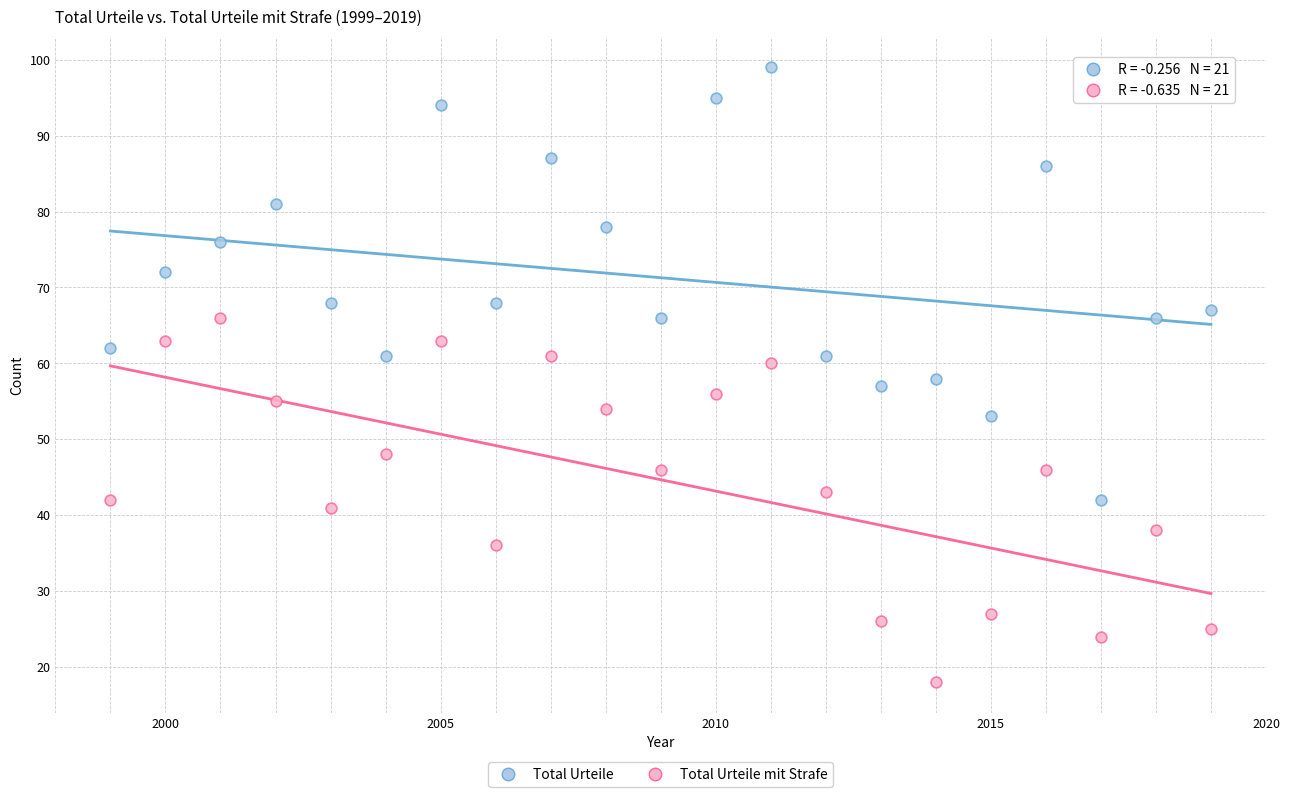

Across all data points, what is the range of X values (max minus min)?

20